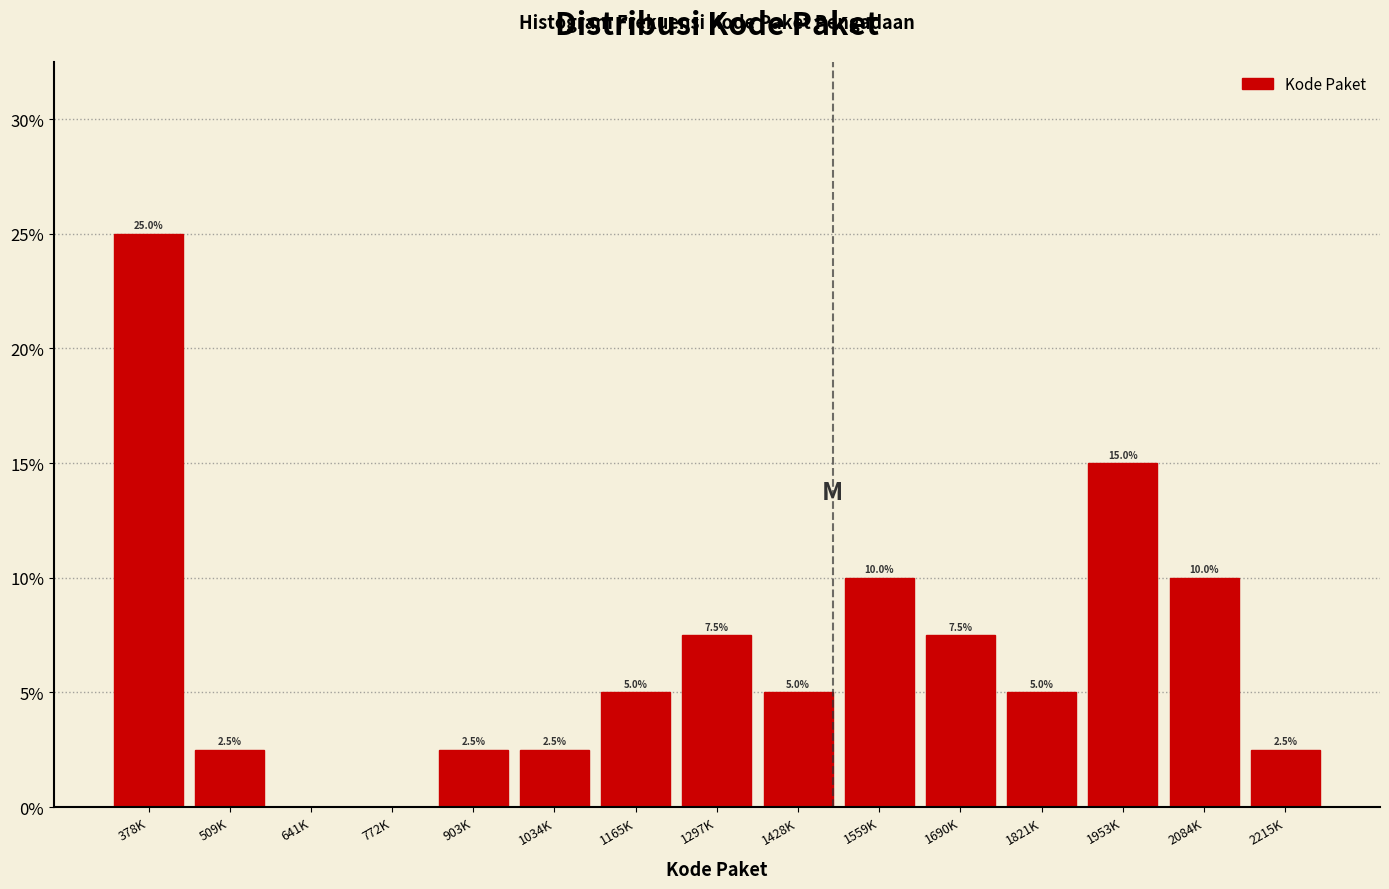

Reading left to right, transcribe all the data shown in this chart.

378K=25.0	509K=2.5	641K=0.0	772K=0.0	903K=2.5	1034K=2.5	1165K=5.0	1297K=7.5	1428K=5.0	1559K=10.0	1690K=7.5	1821K=5.0	1953K=15.0	2084K=10.0	2215K=2.5